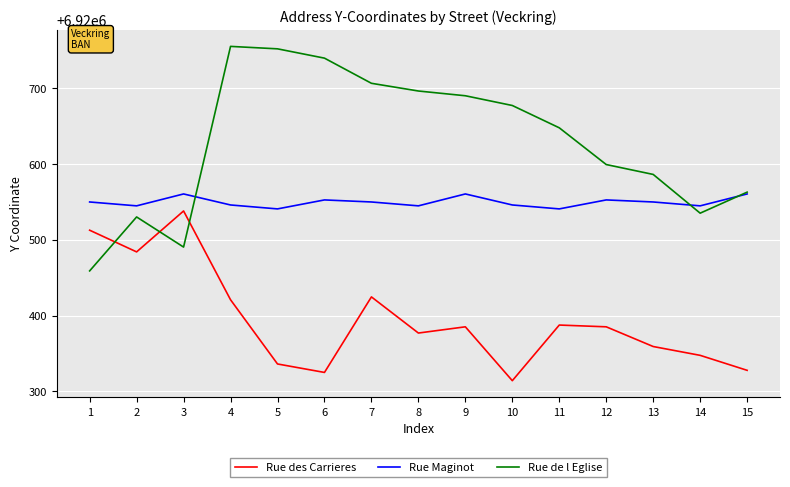

True or false: Rue des Carrieres and Rue Maginot intersect in this chart.

False